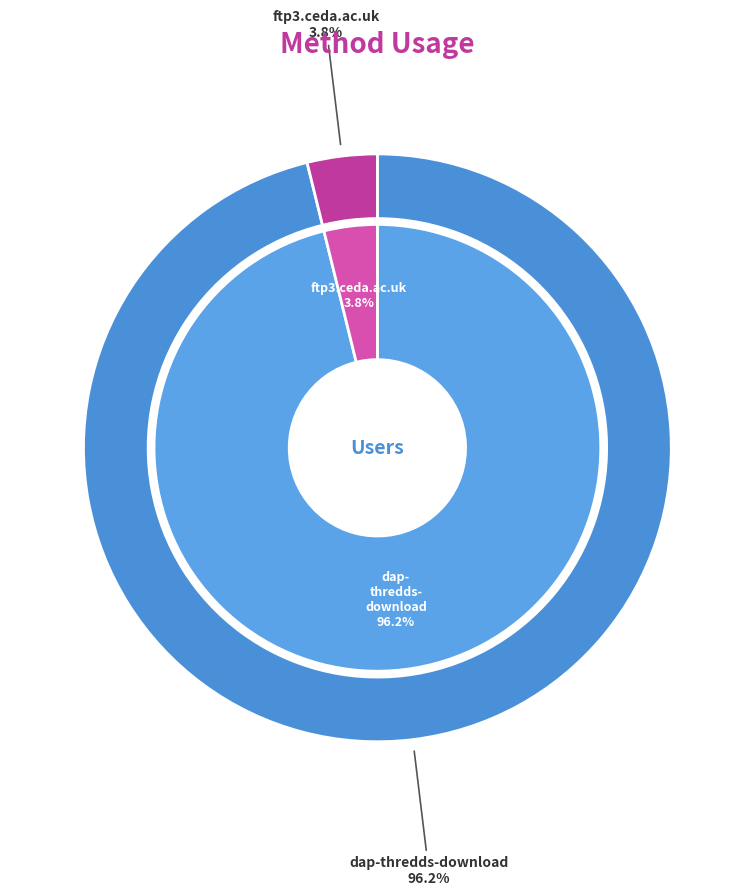

Which slice is the largest?

dap-thredds-download